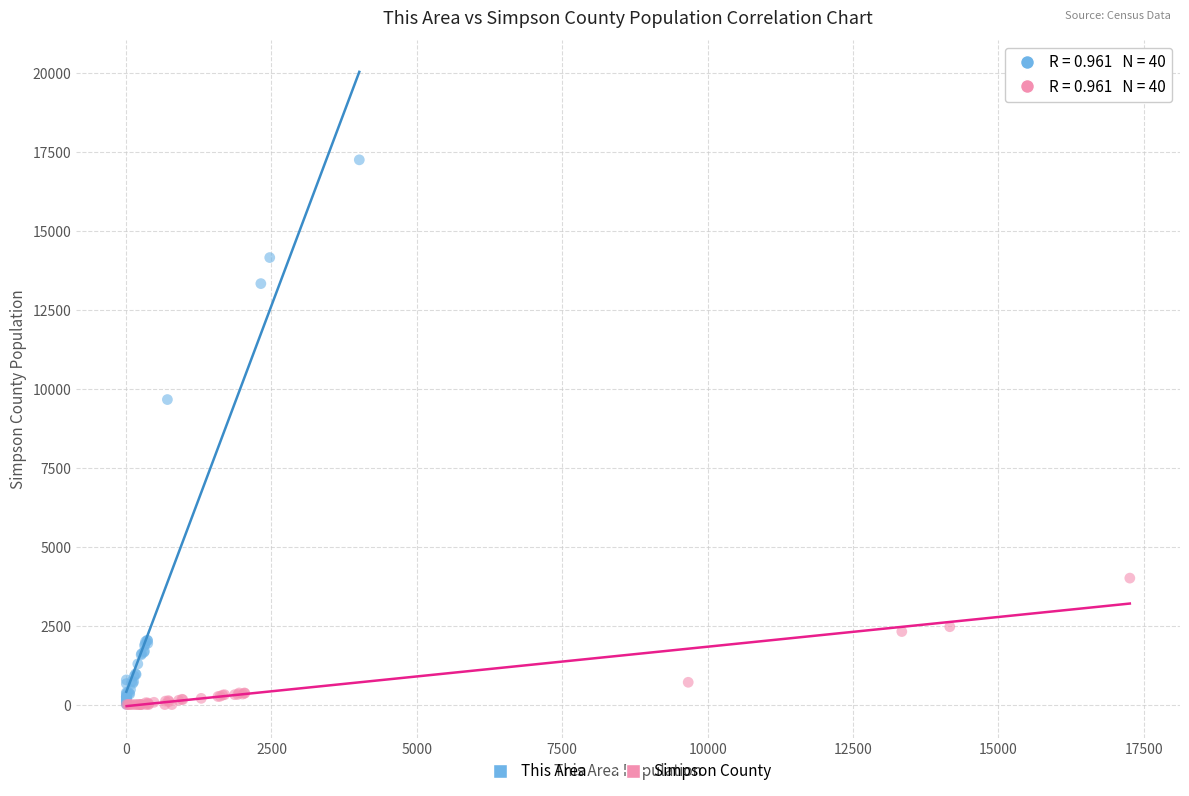

Which series has the largest Y range (max minus min)?

This Area